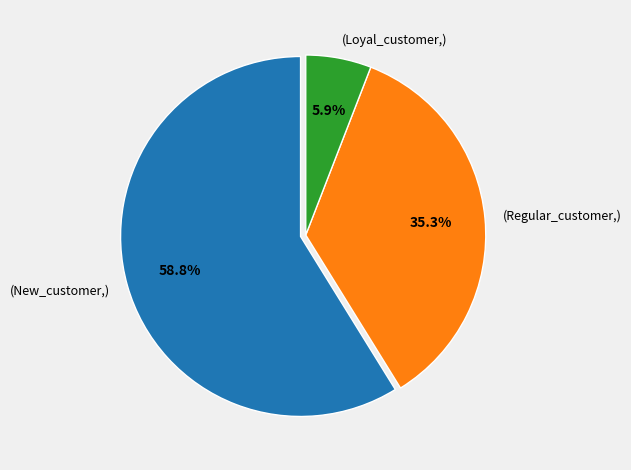

Which has a higher value, (New_customer,) or (Regular_customer,)?

(New_customer,)